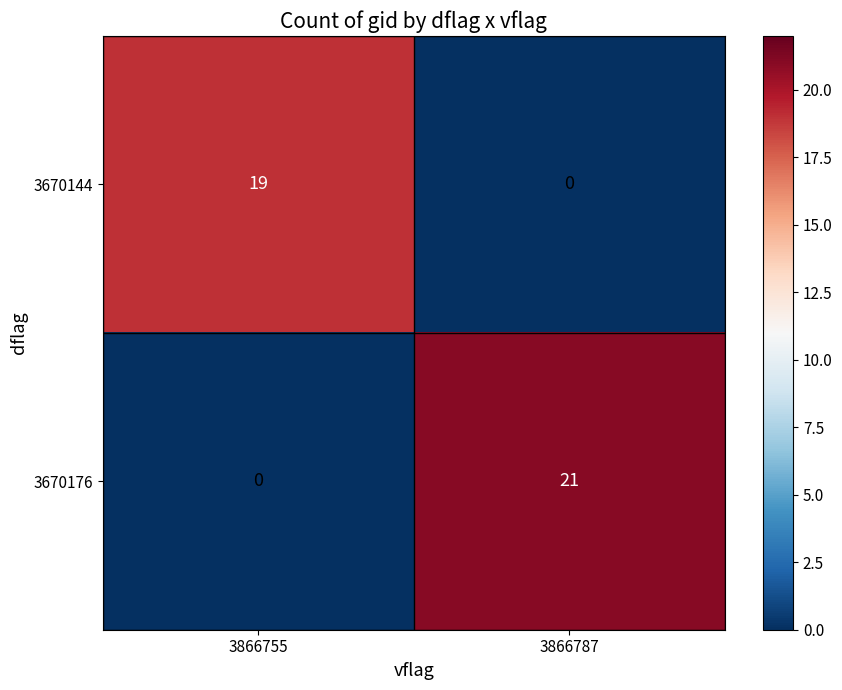

At which label does 3670176 reach its minimum?

3866755